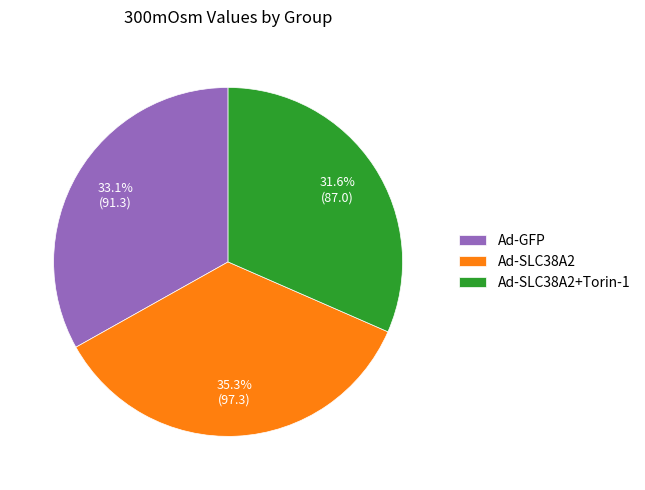

To the nearest percent, what is the difference between the Ad-GFP and Ad-SLC38A2+Torin-1 slice percentages?

2%